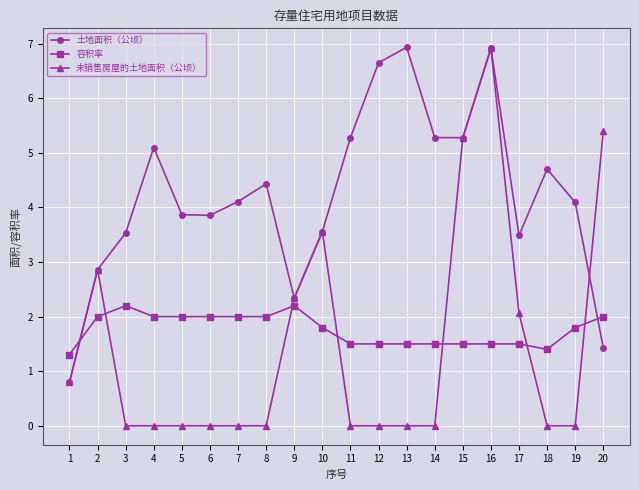

At which category is the sum across all series the highest?

16